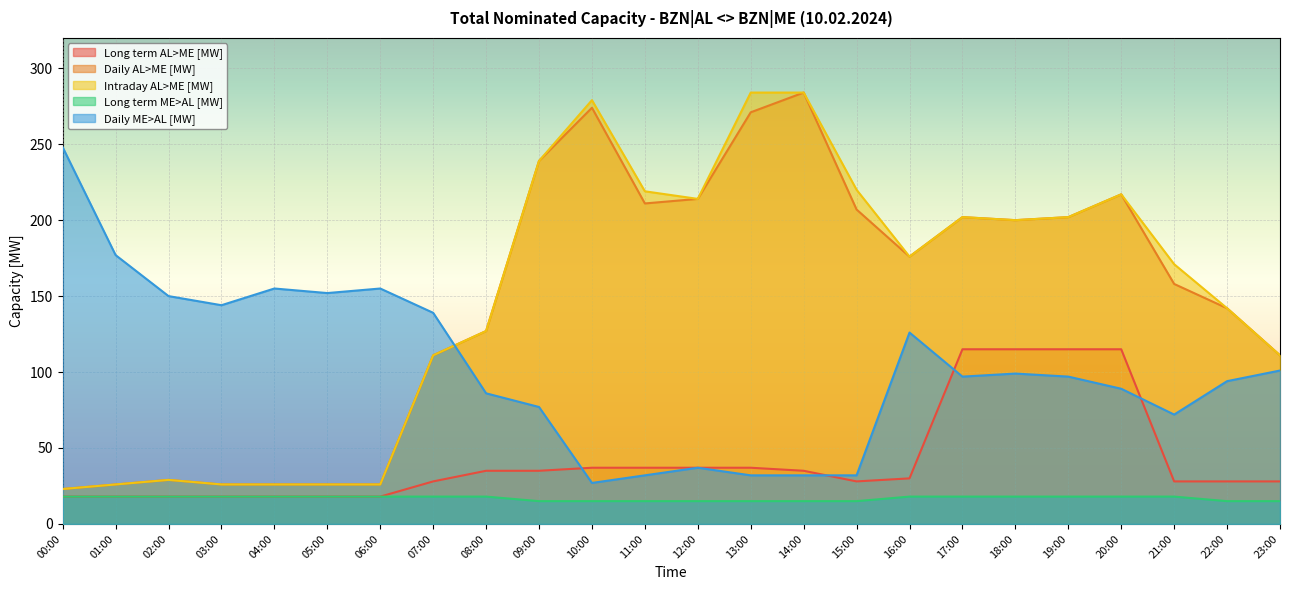

What is the value of the Long term ME>AL [MW] point at the 16th from the left?

15